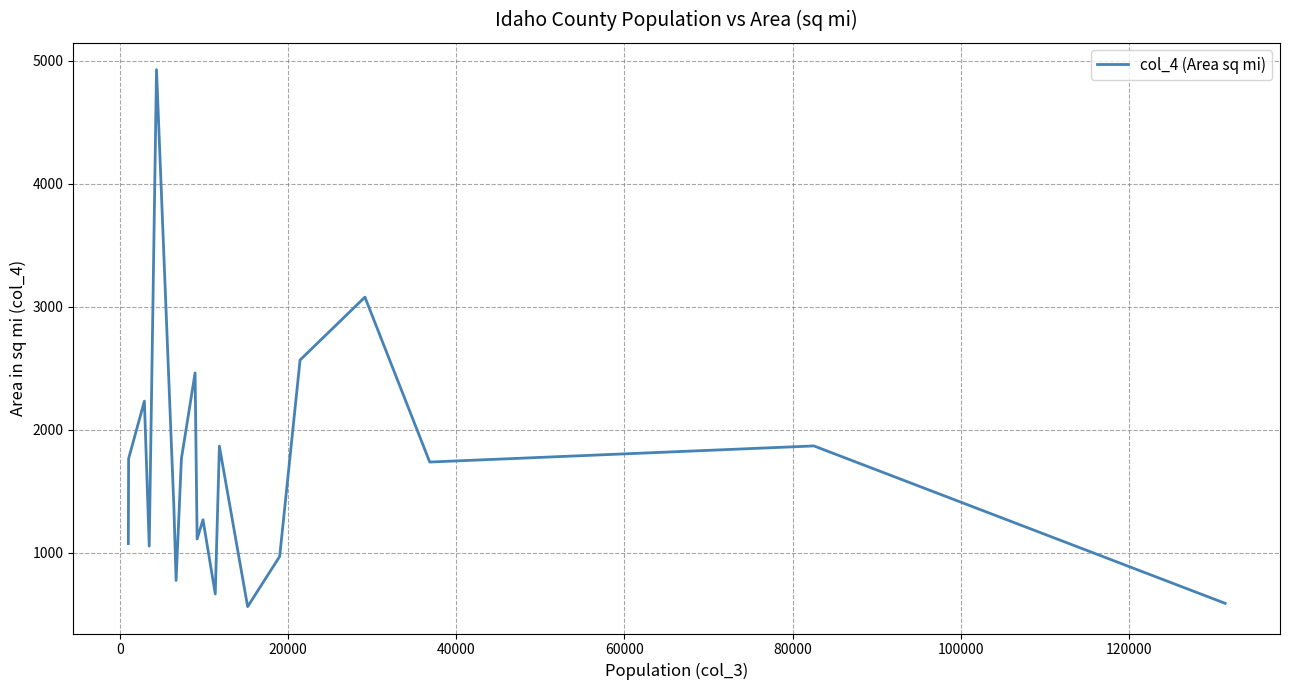

What is the difference between the second highest and minimum values?

2515